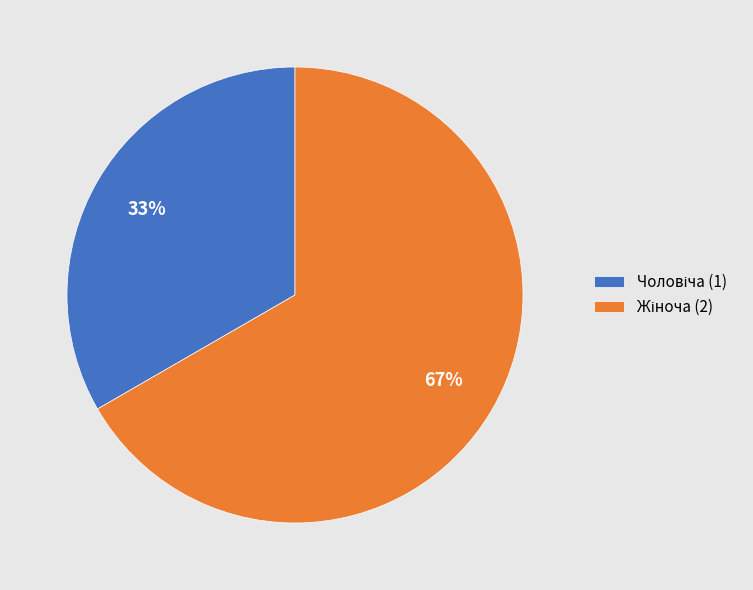

To the nearest percent, what is the average slice percentage?

50%